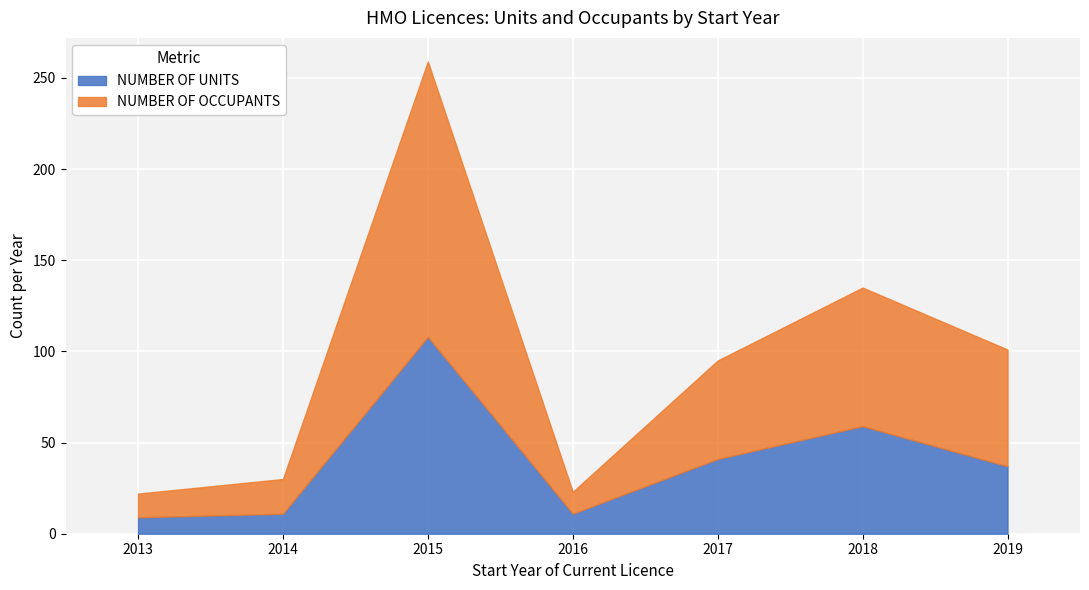

What is the value of the NUMBER OF UNITS point at the 2nd from the left?

11